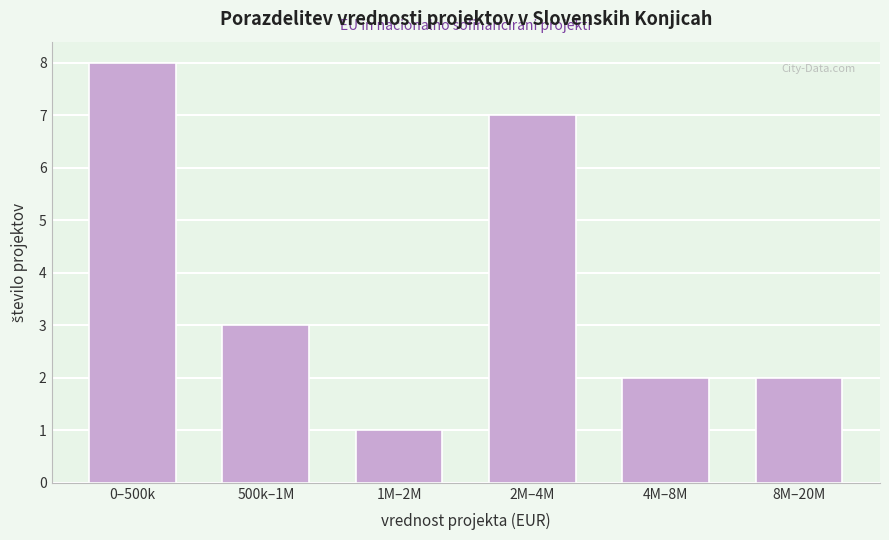

Reading right to left, list all the values displayed in this chart.

8M–20M=2	4M–8M=2	2M–4M=7	1M–2M=1	500k–1M=3	0–500k=8